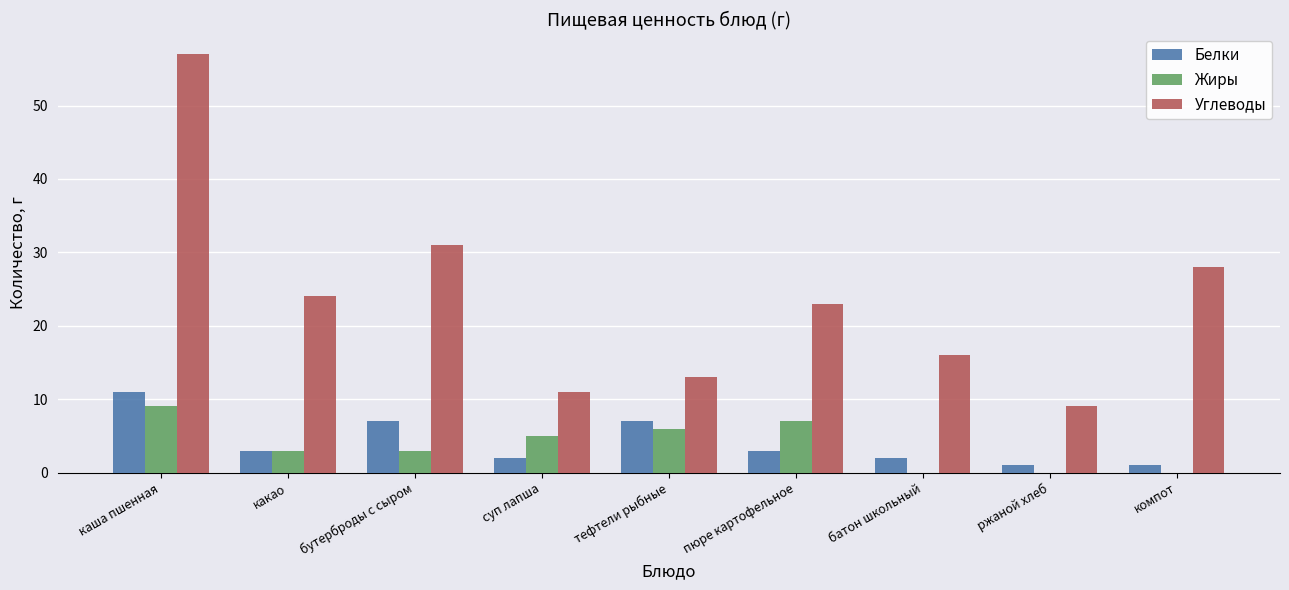

Reading left to right, extract all data points from this chart.

Белки: каша пшенная=11	какао=3	бутерброды с сыром=7	суп лапша=2	тефтели рыбные=7	пюре картофельное=3	батон школьный=2	ржаной хлеб=1	компот=1
Жиры: каша пшенная=9	какао=3	бутерброды с сыром=3	суп лапша=5	тефтели рыбные=6	пюре картофельное=7	батон школьный=0	ржаной хлеб=0	компот=0
Углеводы: каша пшенная=57	какао=24	бутерброды с сыром=31	суп лапша=11	тефтели рыбные=13	пюре картофельное=23	батон школьный=16	ржаной хлеб=9	компот=28